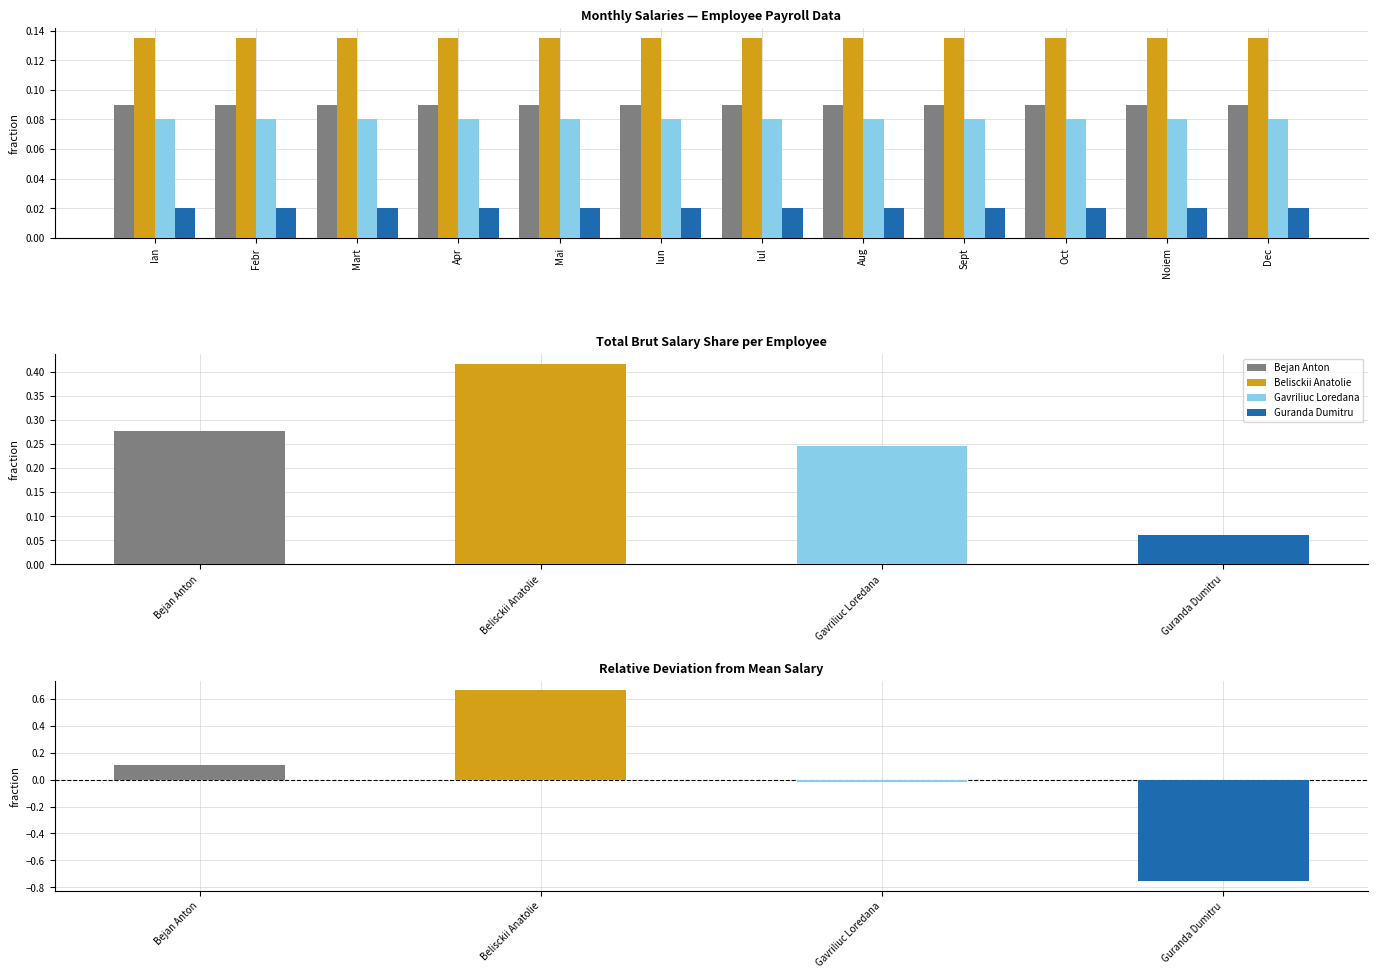

What is the sum of the Bejan Anton values at Oct and Ian?

0.2